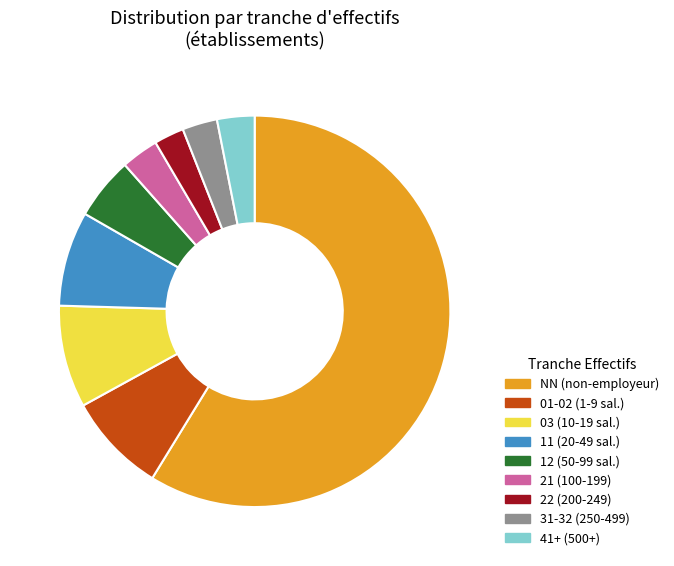

Which slice represents more than half of the pie?

NN (non-employeur)